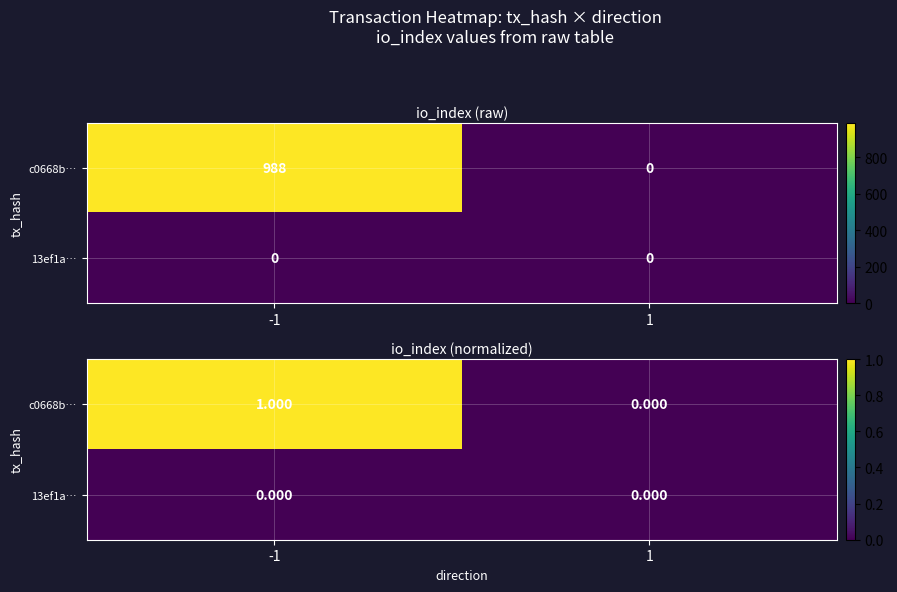

Between 1 and -1, which is larger?

-1